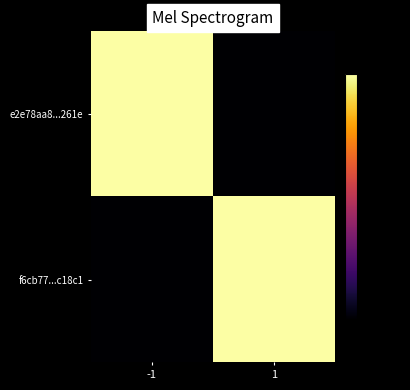

Reading left to right, transcribe all the data shown in this chart.

e2e78aa8...261e: -1=0.0	1=-35.0
f6cb77...c18c1: -1=-35.0	1=-0.0